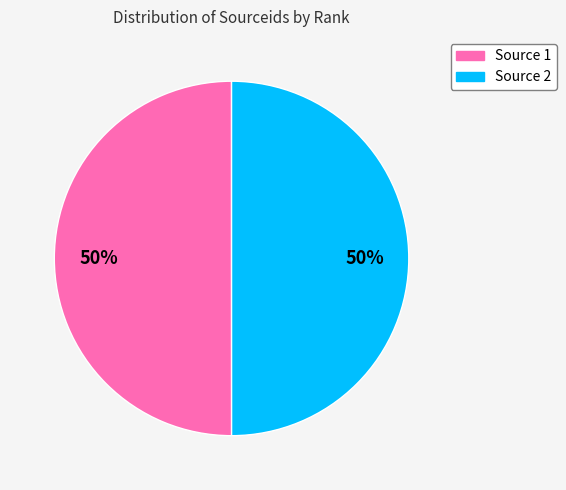

To the nearest percent, what is the average slice percentage?

50%